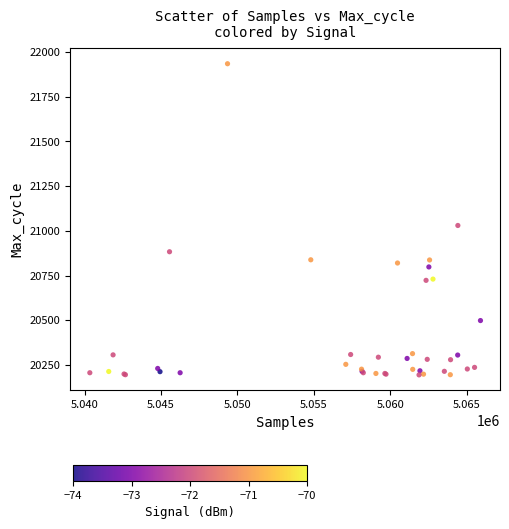

What Y value in the scatter plot is closest to 21064?

21030